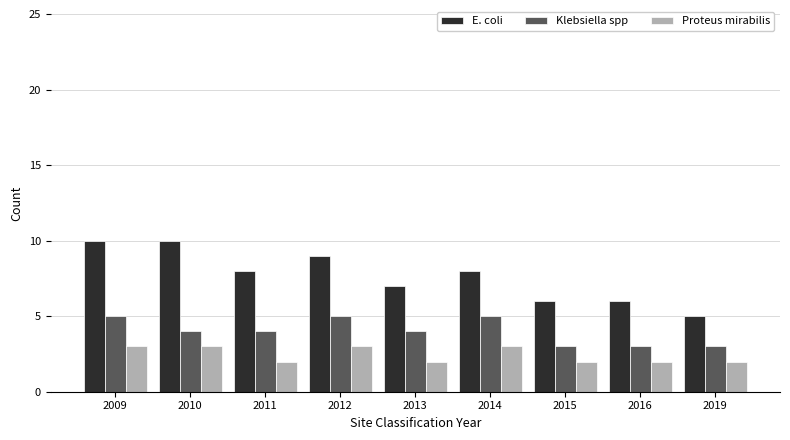

Reading left to right, extract all data points from this chart.

E. coli: 2009=10	2010=10	2011=8	2012=9	2013=7	2014=8	2015=6	2016=6	2019=5
Klebsiella spp: 2009=5	2010=4	2011=4	2012=5	2013=4	2014=5	2015=3	2016=3	2019=3
Proteus mirabilis: 2009=3	2010=3	2011=2	2012=3	2013=2	2014=3	2015=2	2016=2	2019=2